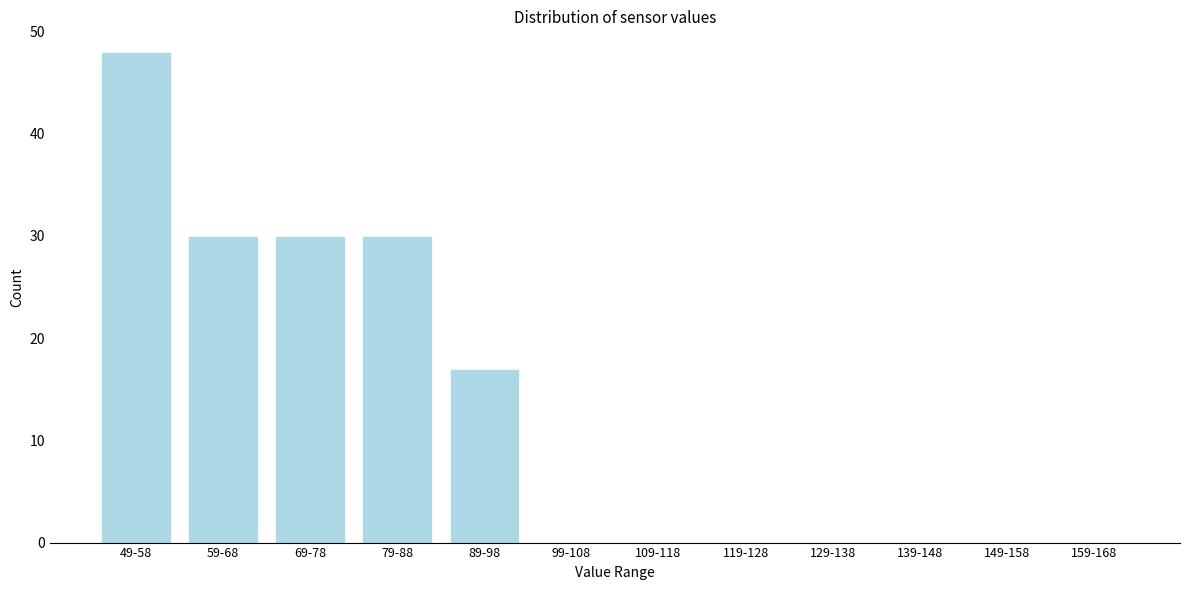

Reading left to right, extract all data points from this chart.

49-58=48	59-68=30	69-78=30	79-88=30	89-98=17	99-108=0	109-118=0	119-128=0	129-138=0	139-148=0	149-158=0	159-168=0